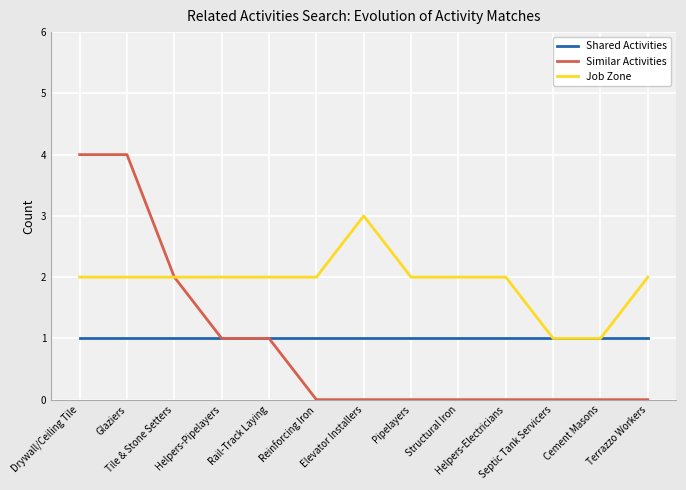

The Shared Activities series shows 1 at Tile & Stone Setters. True or false?

True